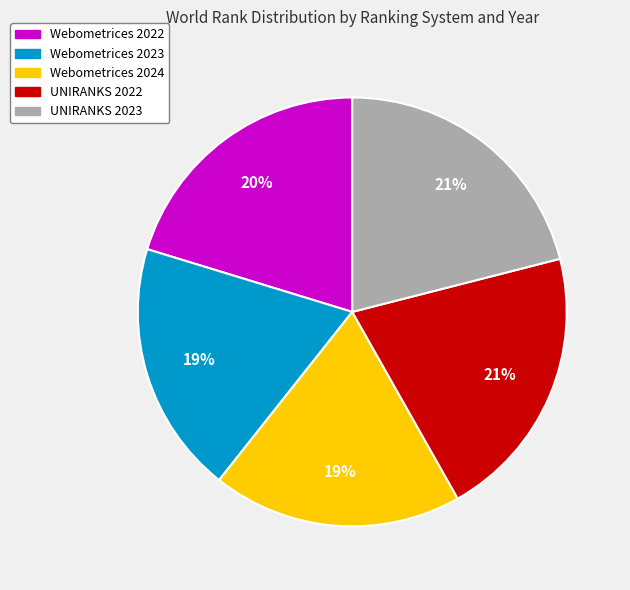

Does any single category account for the majority?

No